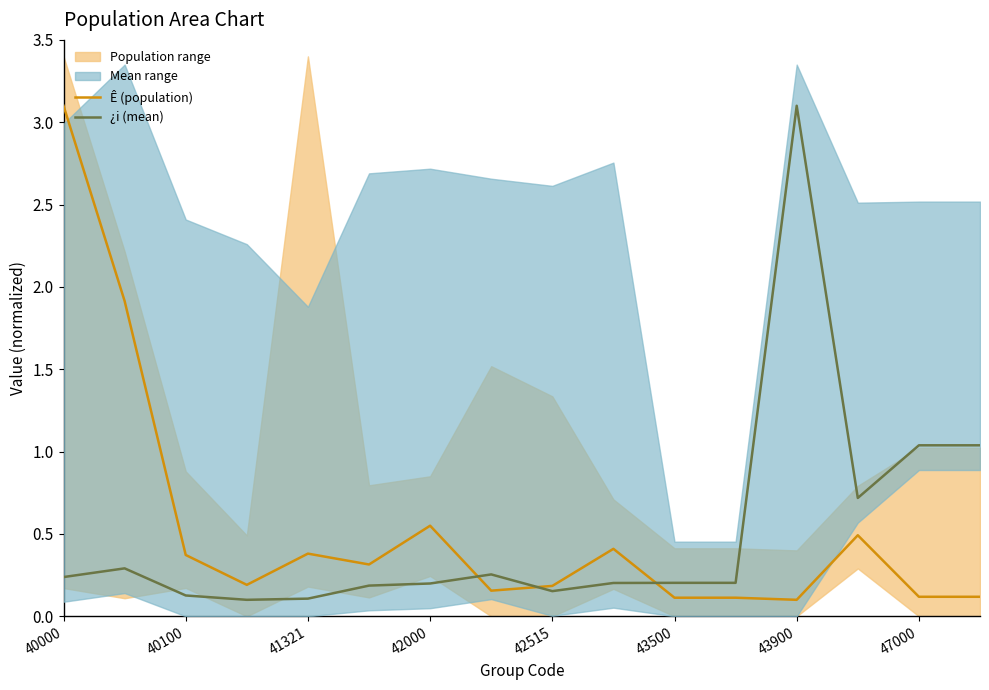

Which series has the widest spread of values?

Ê (population)